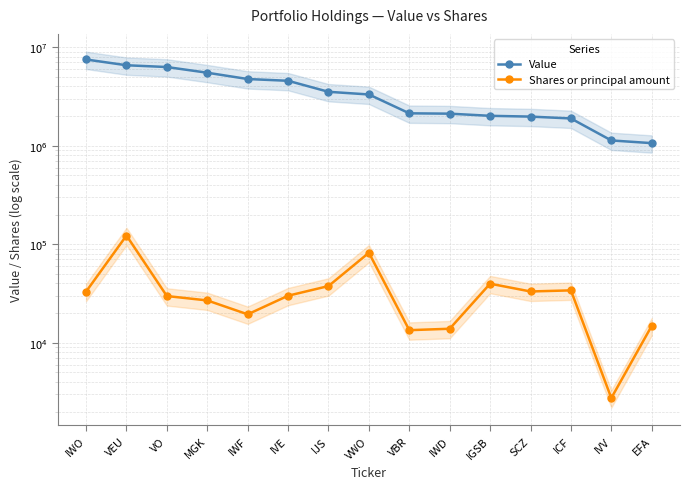

How many distinct data groups are displayed?

2